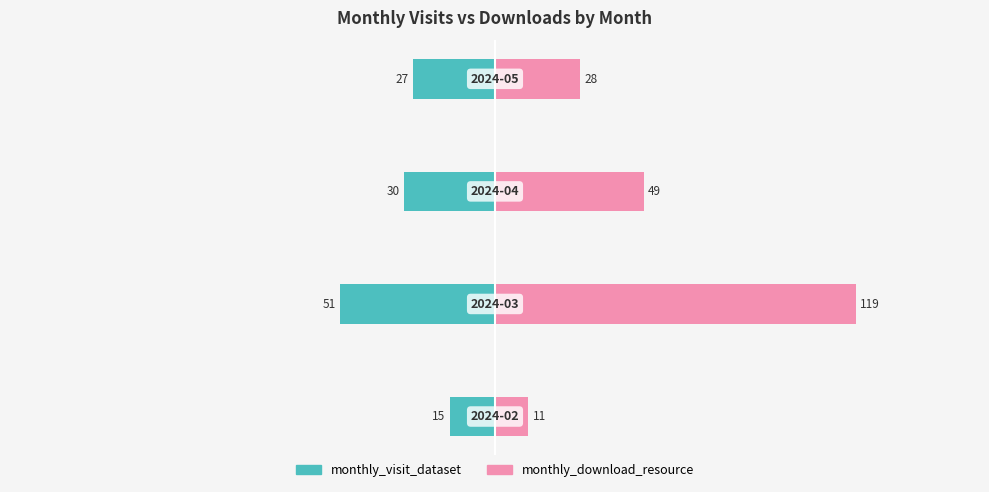

Which series changed the most between 0 and 1?

monthly_download_resource